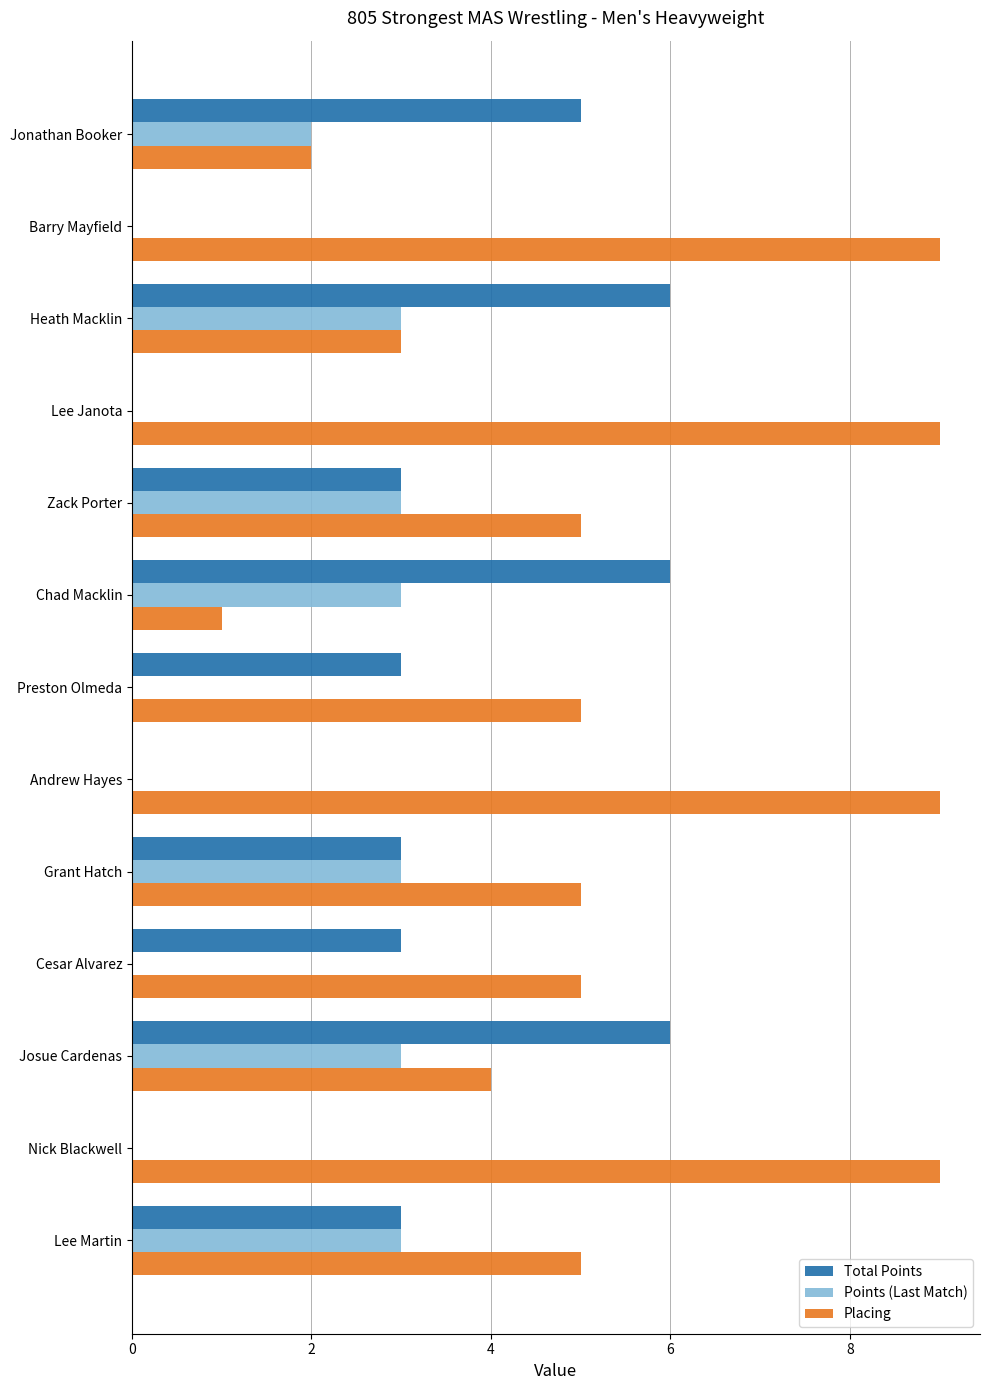

Which series has the largest total across all categories?

Placing